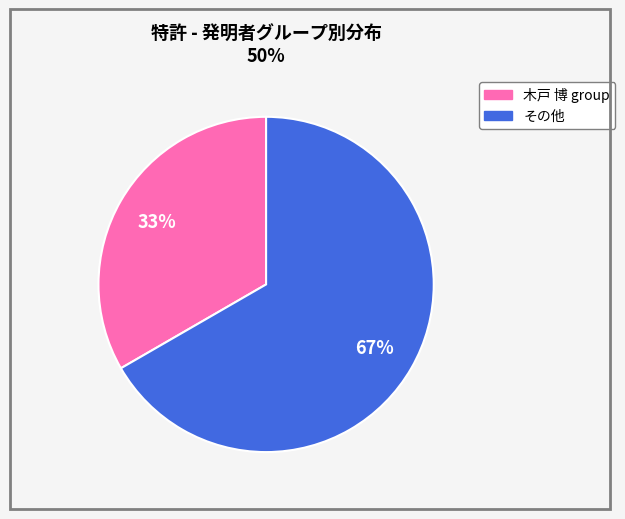

Count the number of slices in the pie.

2